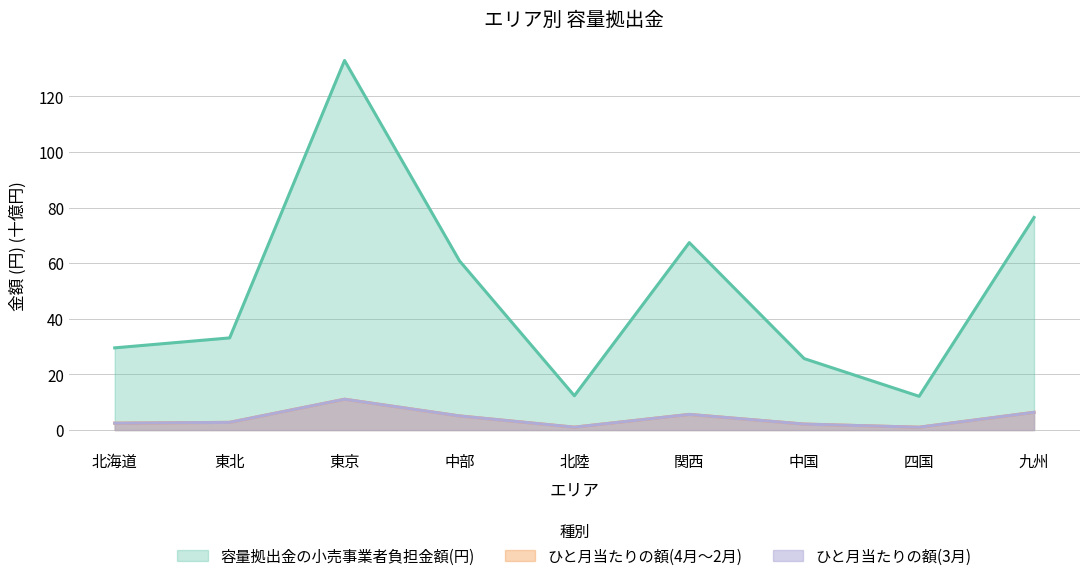

What is the label of the 2nd point from the right?

四国